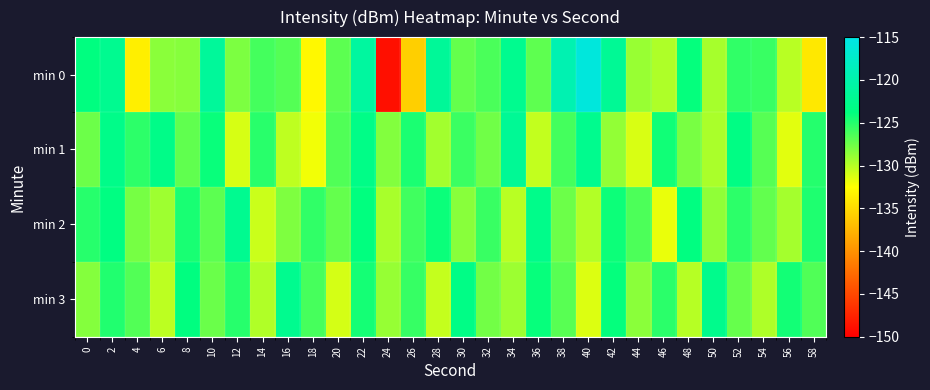

How many categories are shown in the chart?

30